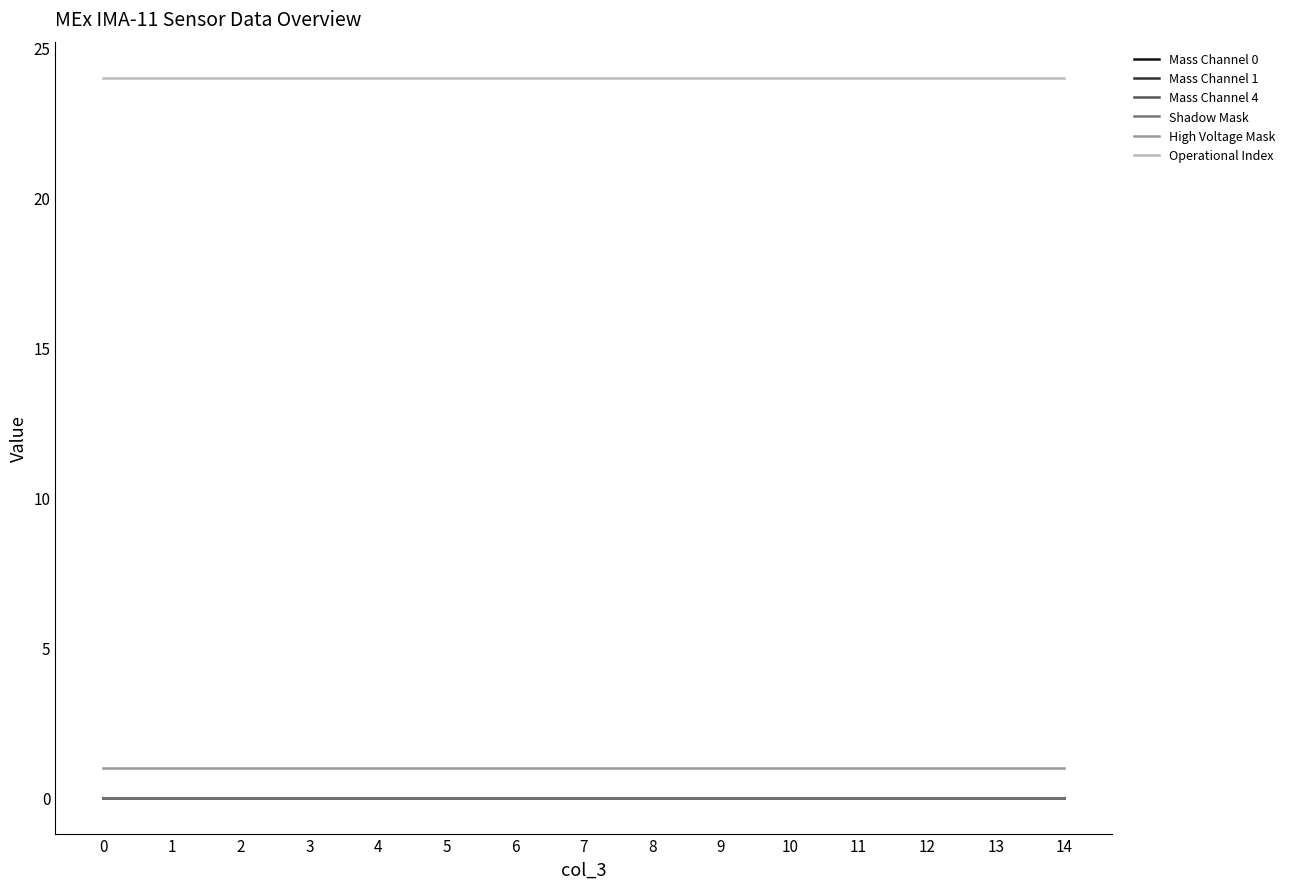

Does the chart have visible grid lines?

No